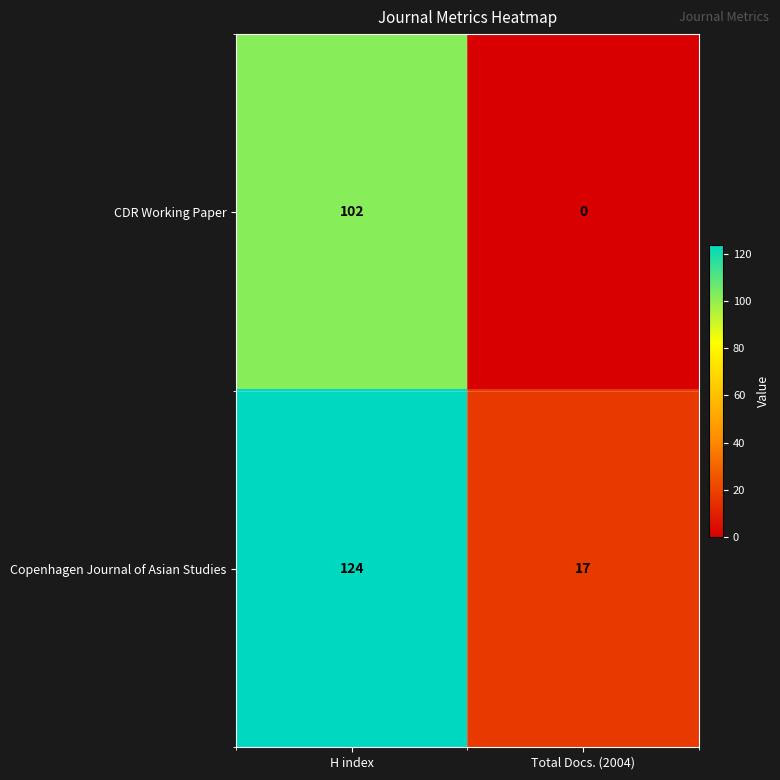

At which category is the sum across all series the highest?

H index